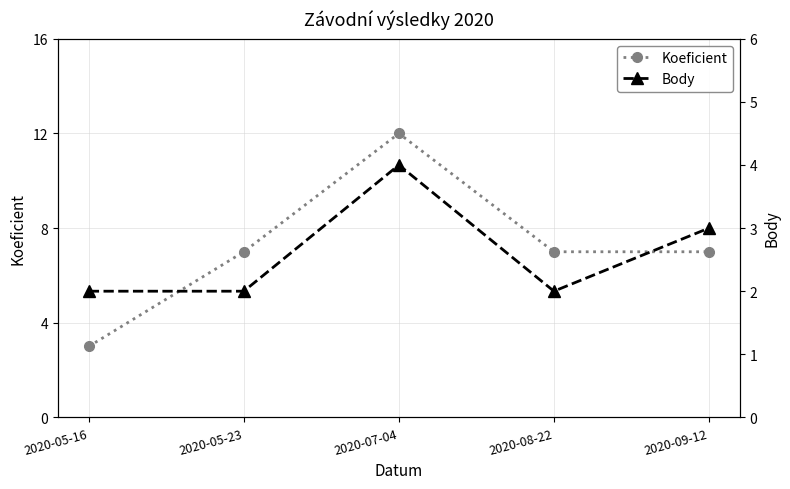

How many data points in Koeficient are above 7?

1